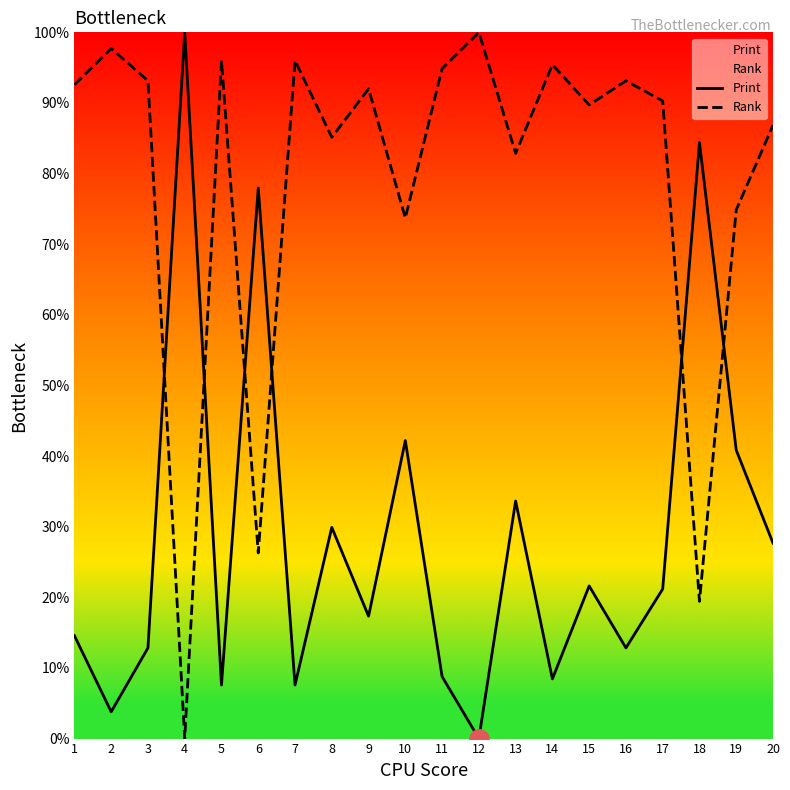

Rank the series by their maximum value, from highest to lowest.

Print, Rank